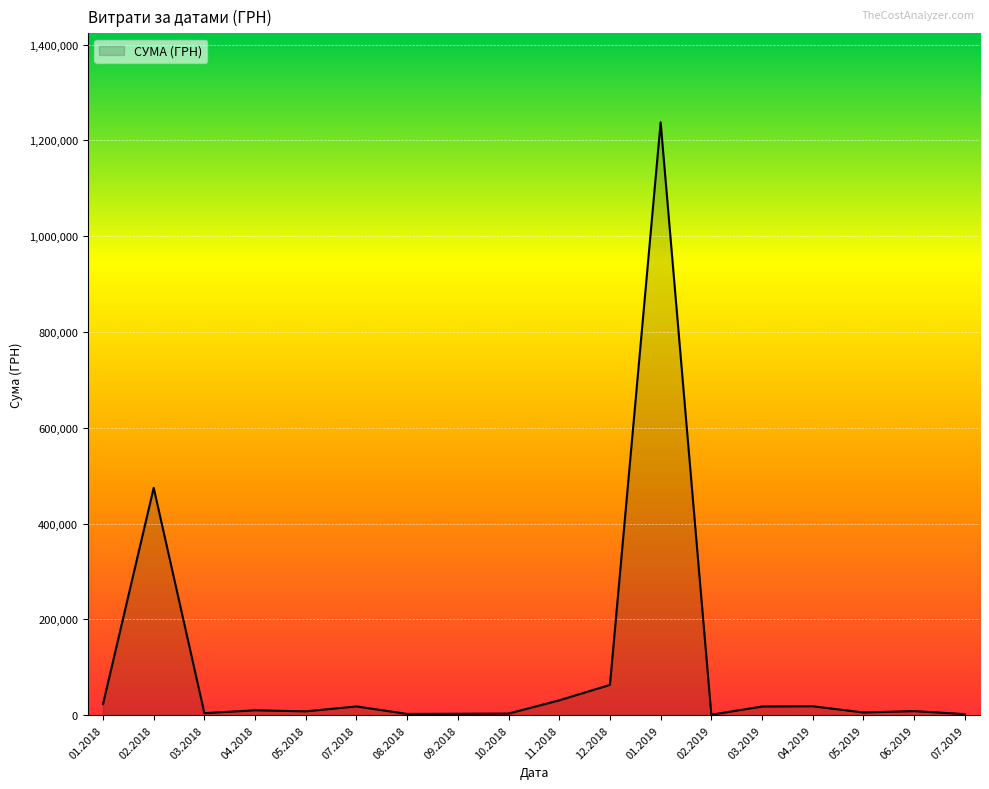

Where is the first local maximum?

02.2018